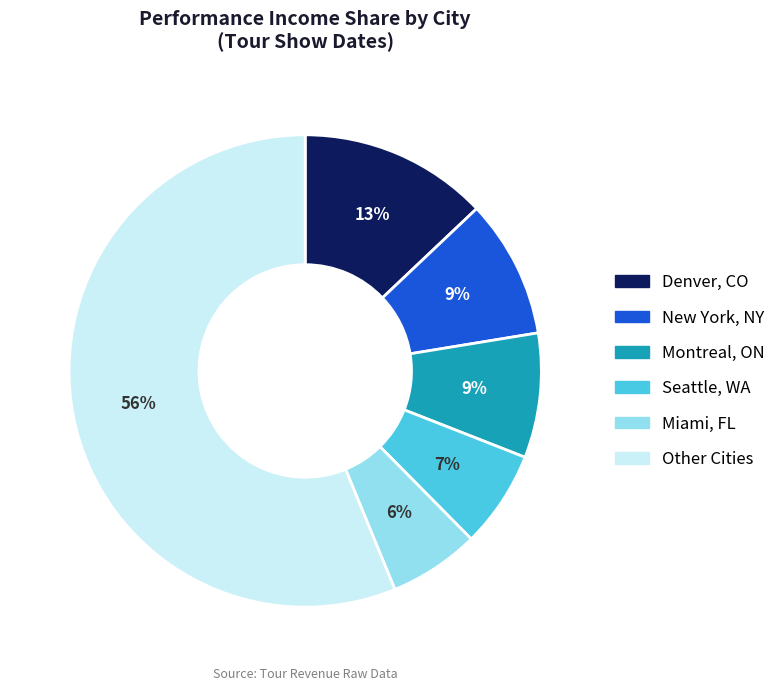

How many slices are in this pie chart?

6